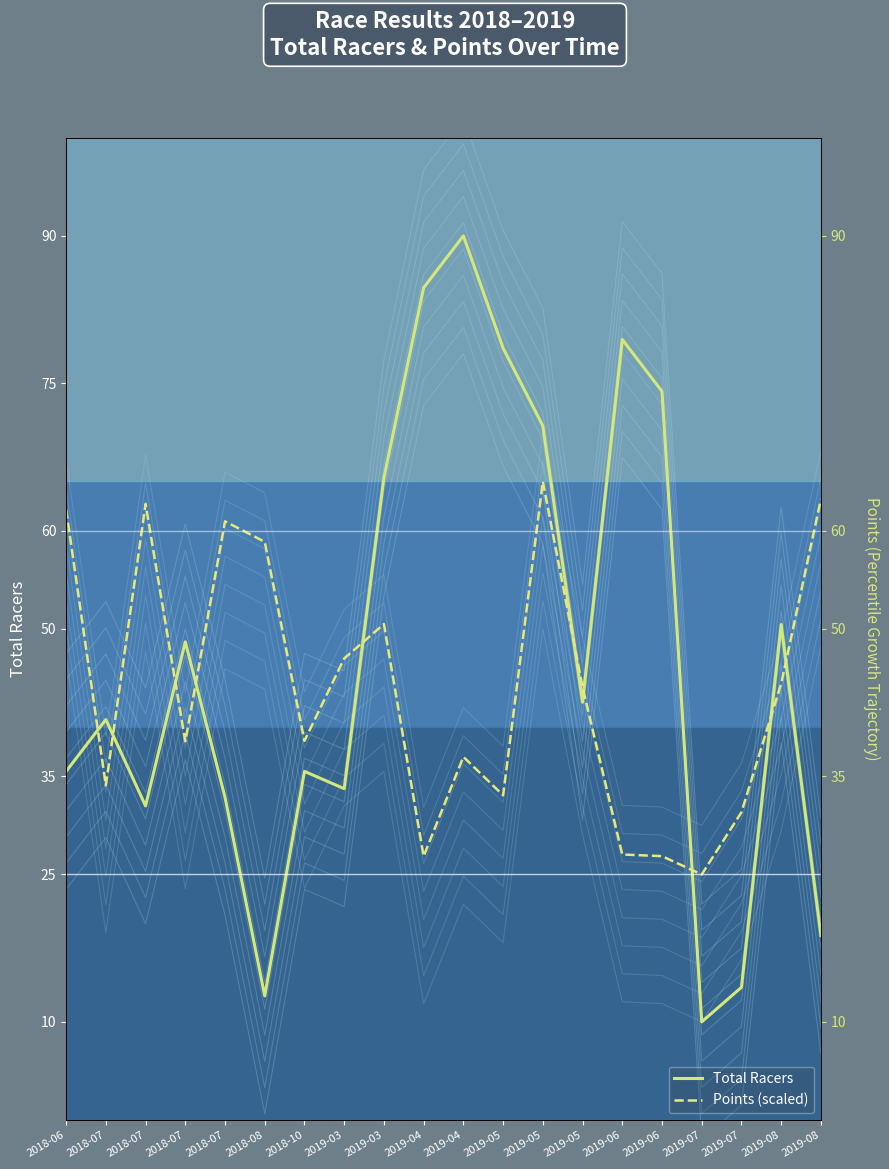

What is the total value across all series at 2018-07?

74.8